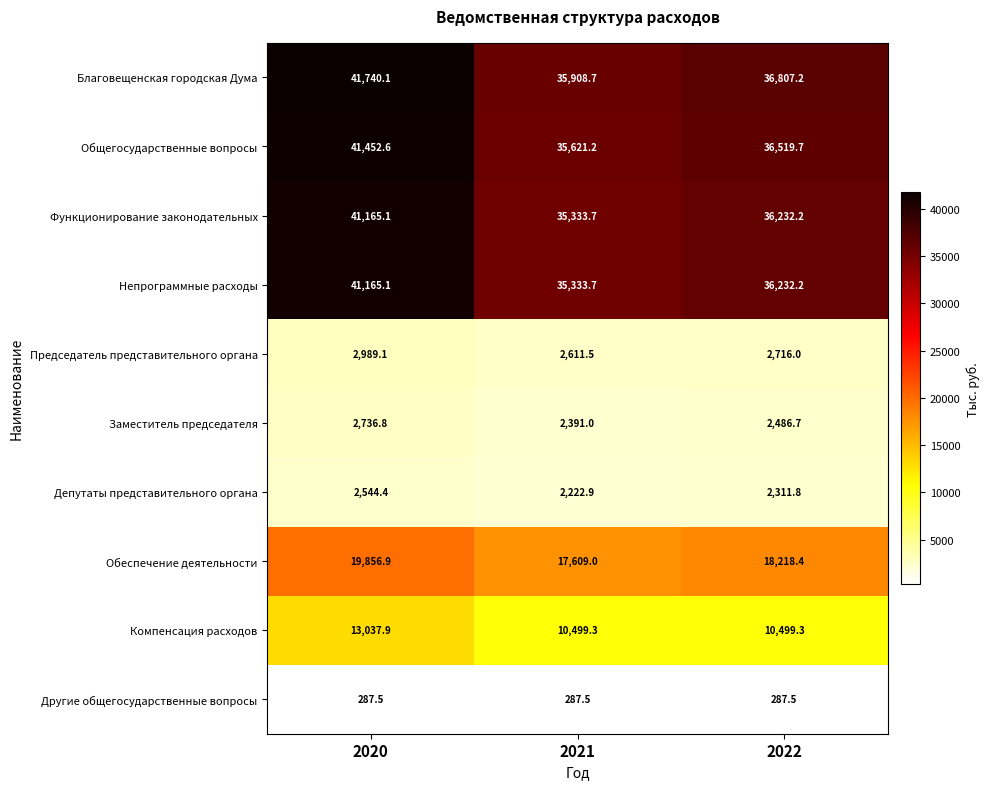

The value of Функционирование законодательных at 2022 is 36232.2. True or false?

True